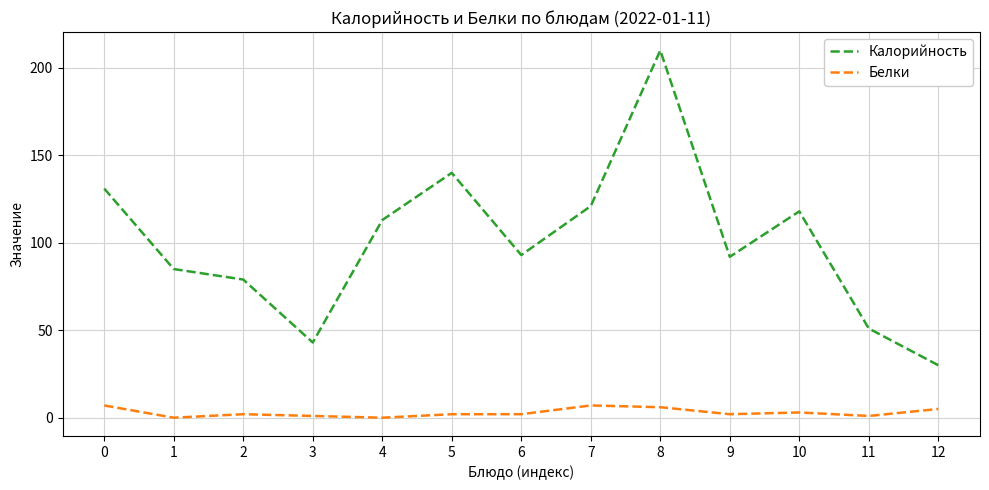

Reading left to right, extract all data points from this chart.

Калорийность: 0=131	1=85	2=79	3=43	4=113	5=140	6=93	7=121	8=210	9=92	10=118	11=51	12=30
Белки: 0=7	1=0	2=2	3=1	4=0	5=2	6=2	7=7	8=6	9=2	10=3	11=1	12=5